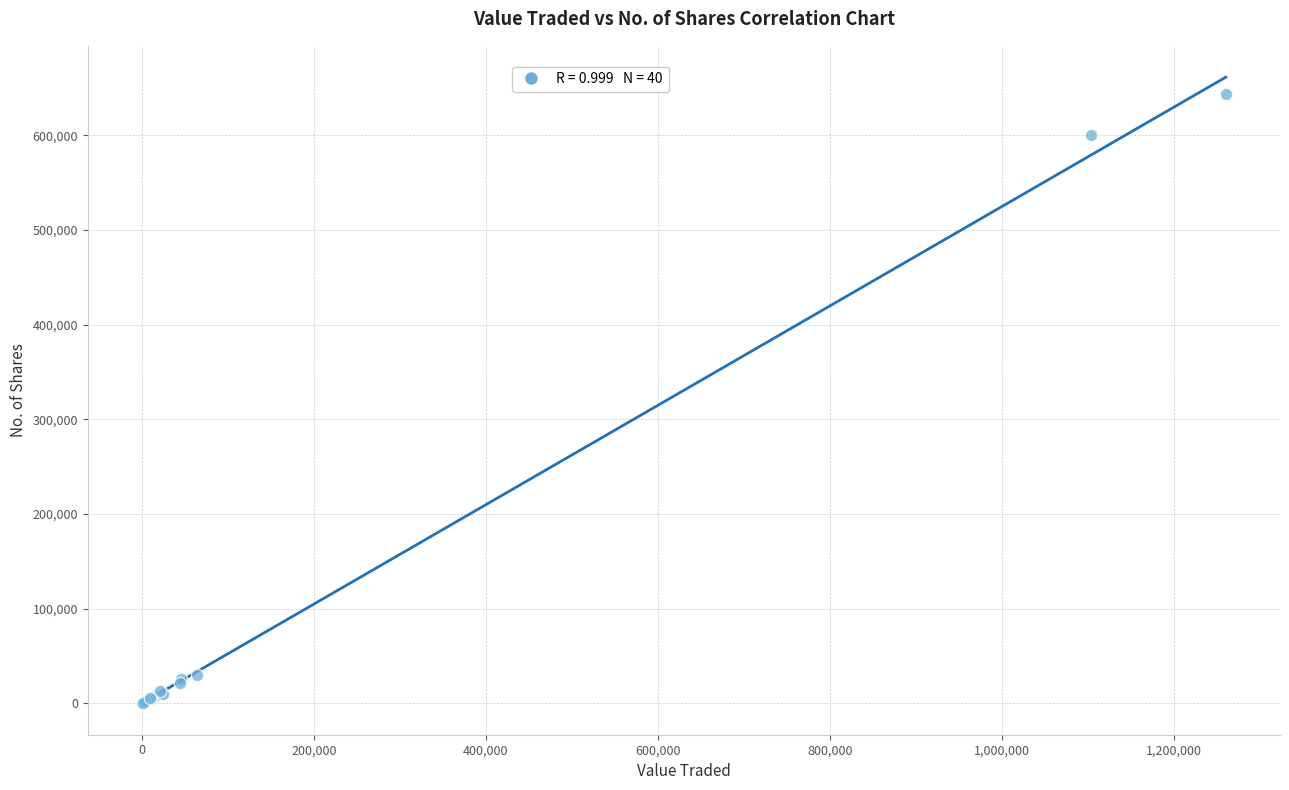

What Y value in the scatter plot is closest to 321560?

600108